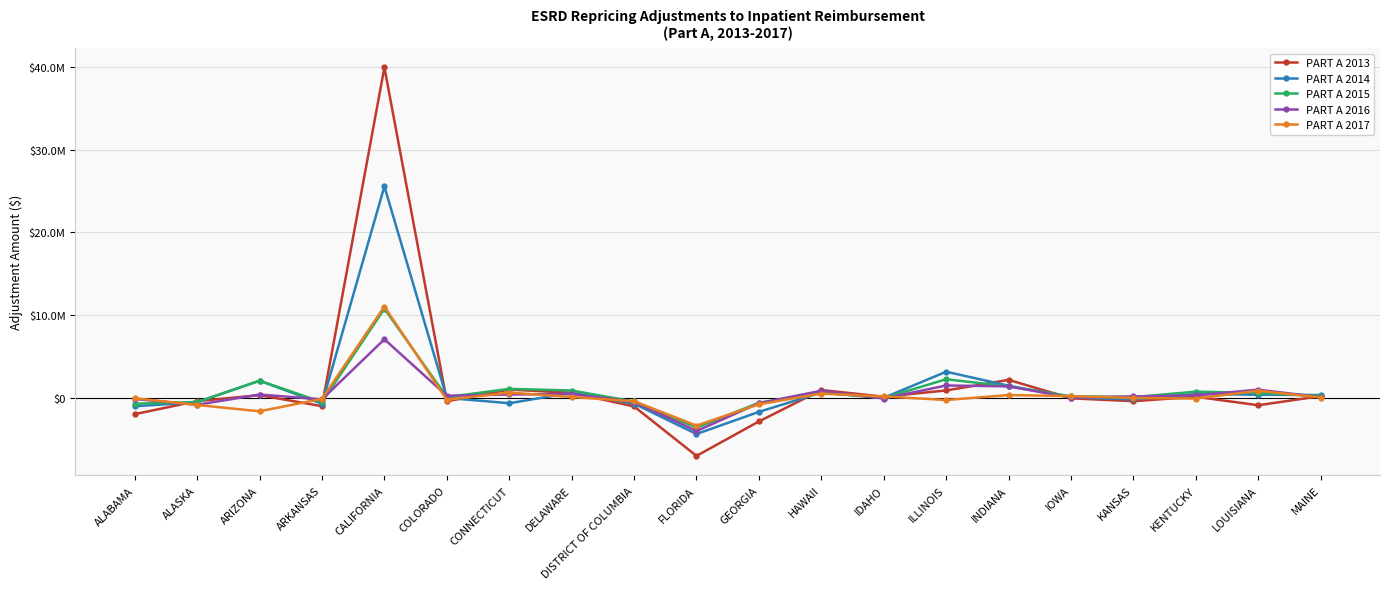

How many positive values does the PART A 2017 series have?

9